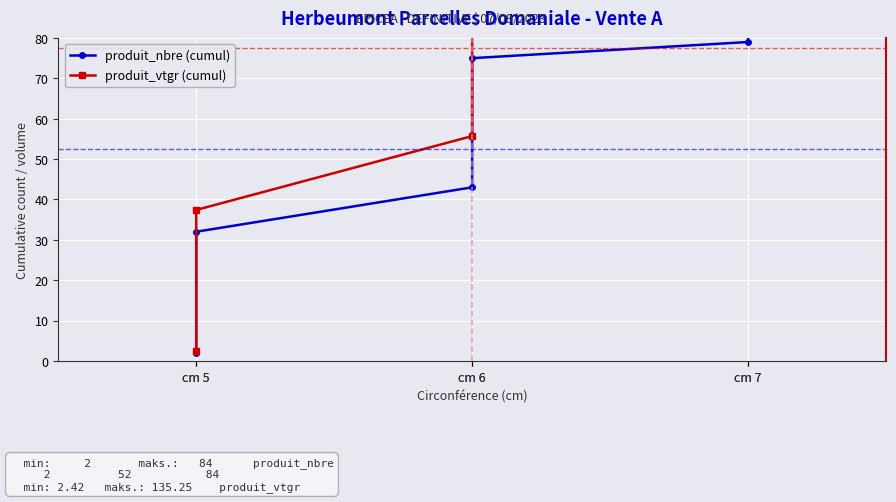

What are all the series names shown in the legend?

produit_nbre (cumul), produit_vtgr (cumul)